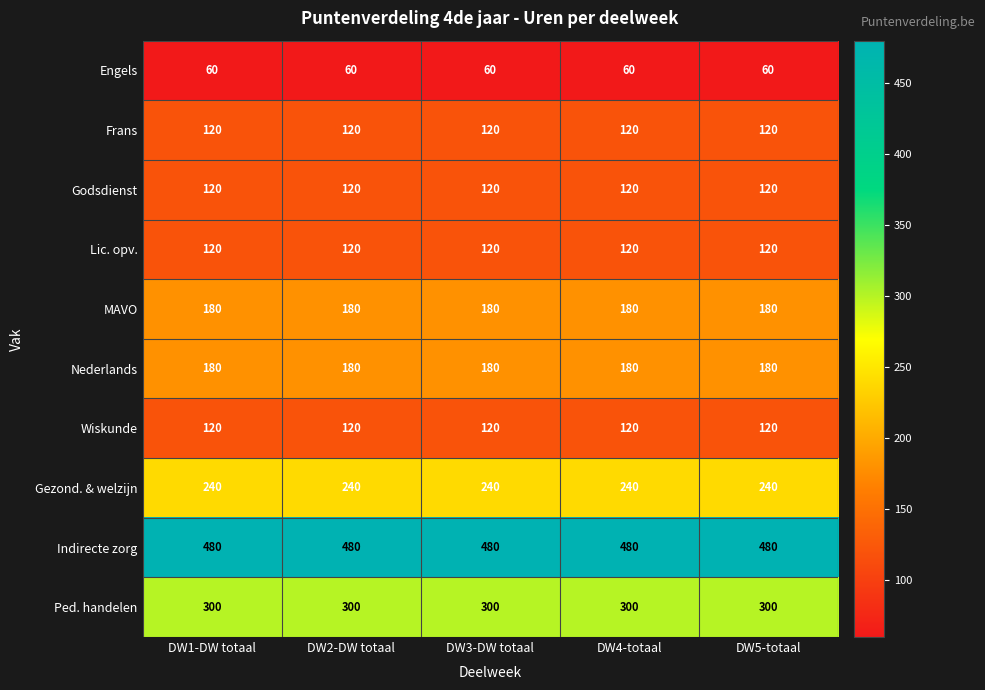

What is the greatest value displayed?

480